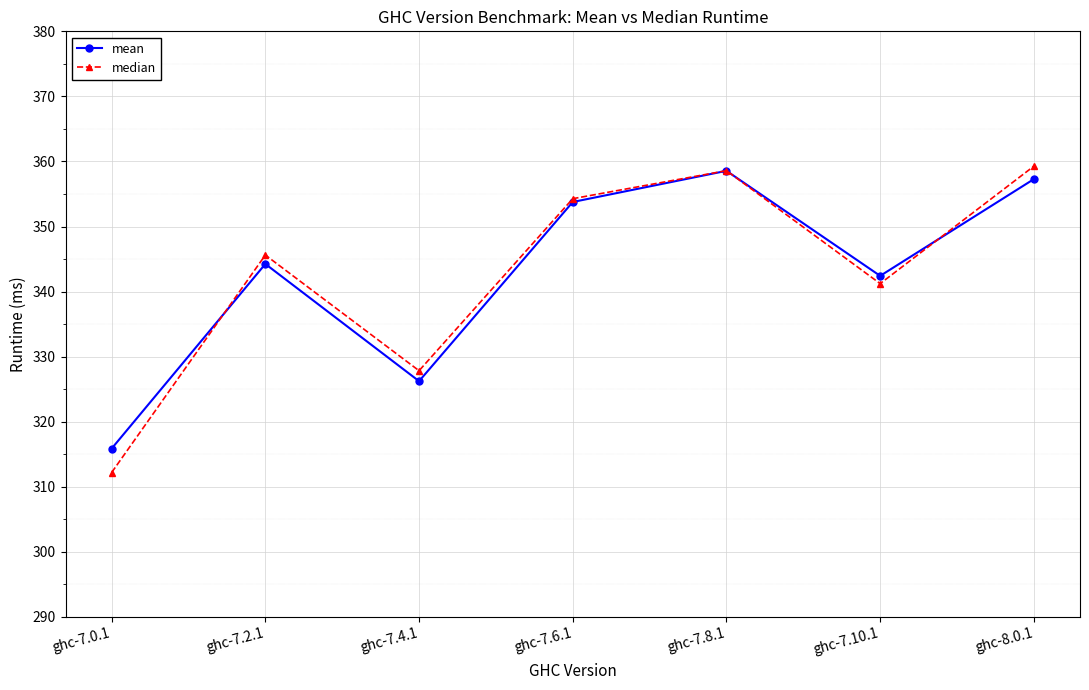

Read the mean value at ghc-8.0.1.

357.3